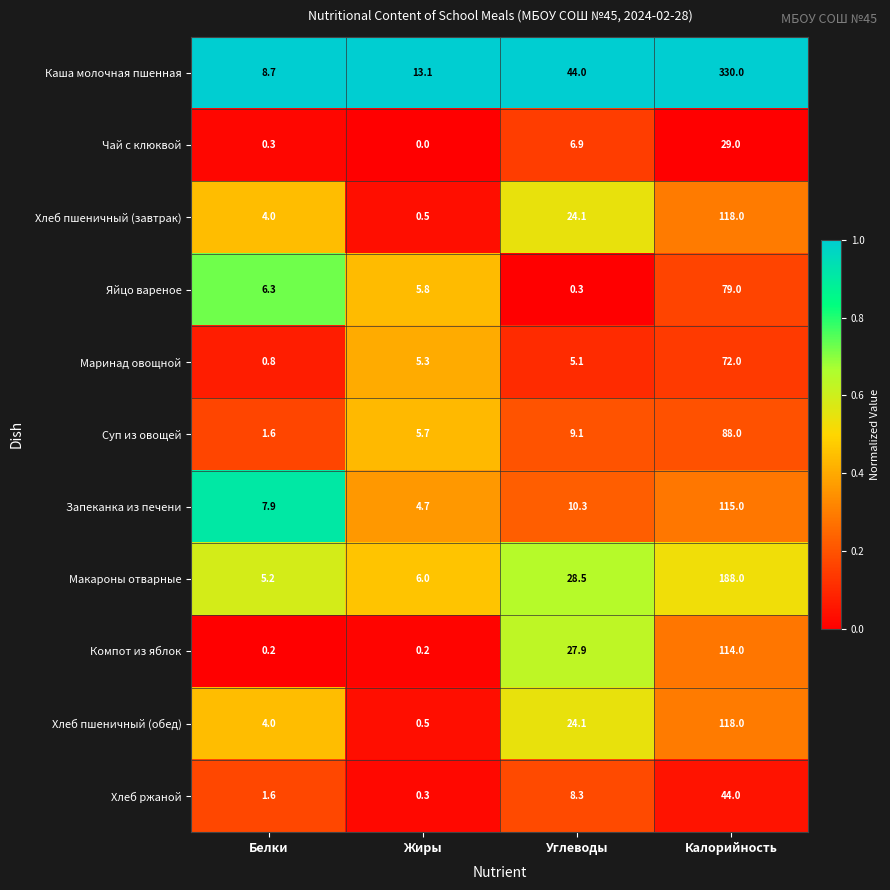

List the labels in order of Запеканка из печени value, largest first.

Калорийность, Углеводы, Белки, Жиры